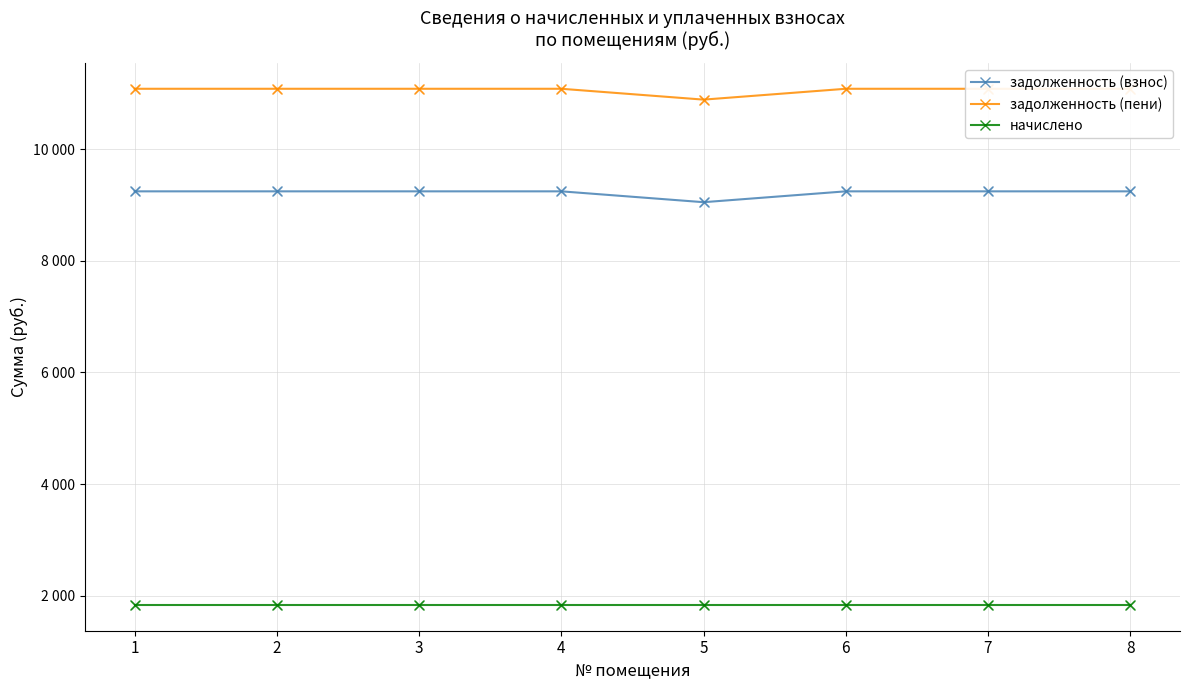

What are all the series names shown in the legend?

задолженность (взнос), задолженность (пени), начислено